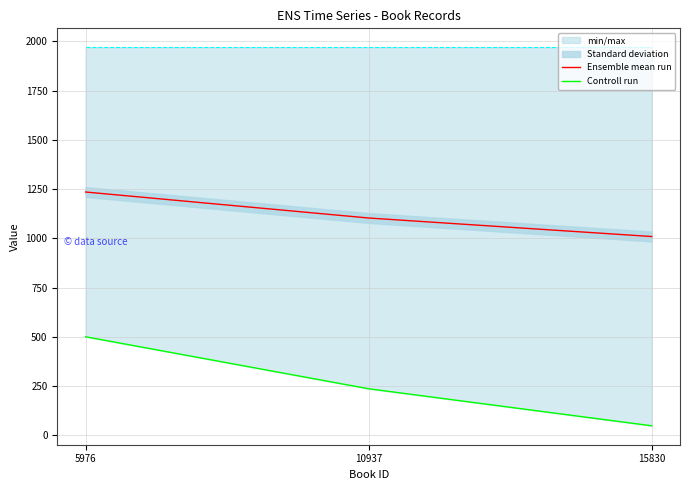

What value does the Ensemble mean run series have at 10937?

1103